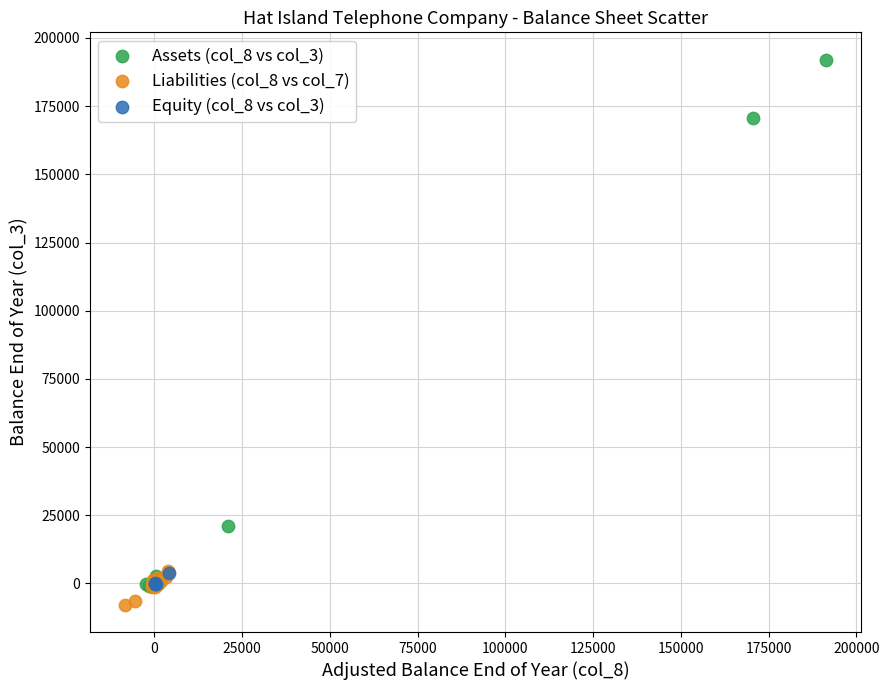

Which series contains the highest Y value?

Assets (col_8 vs col_3)